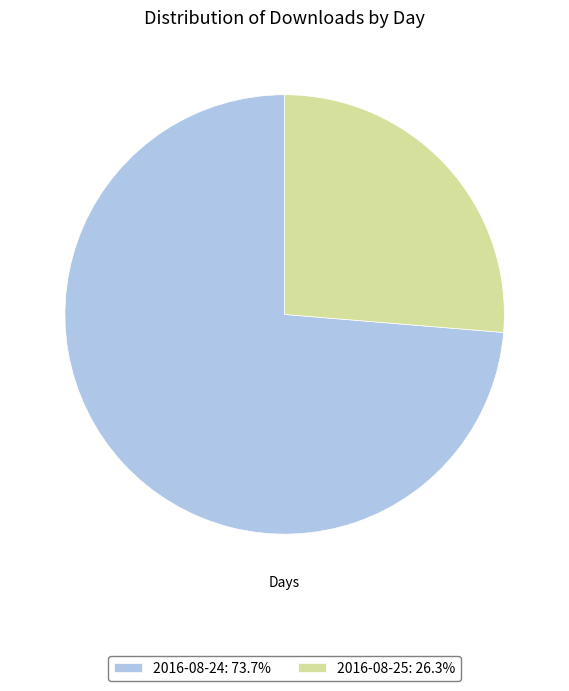

What is the majority slice?

2016-08-24